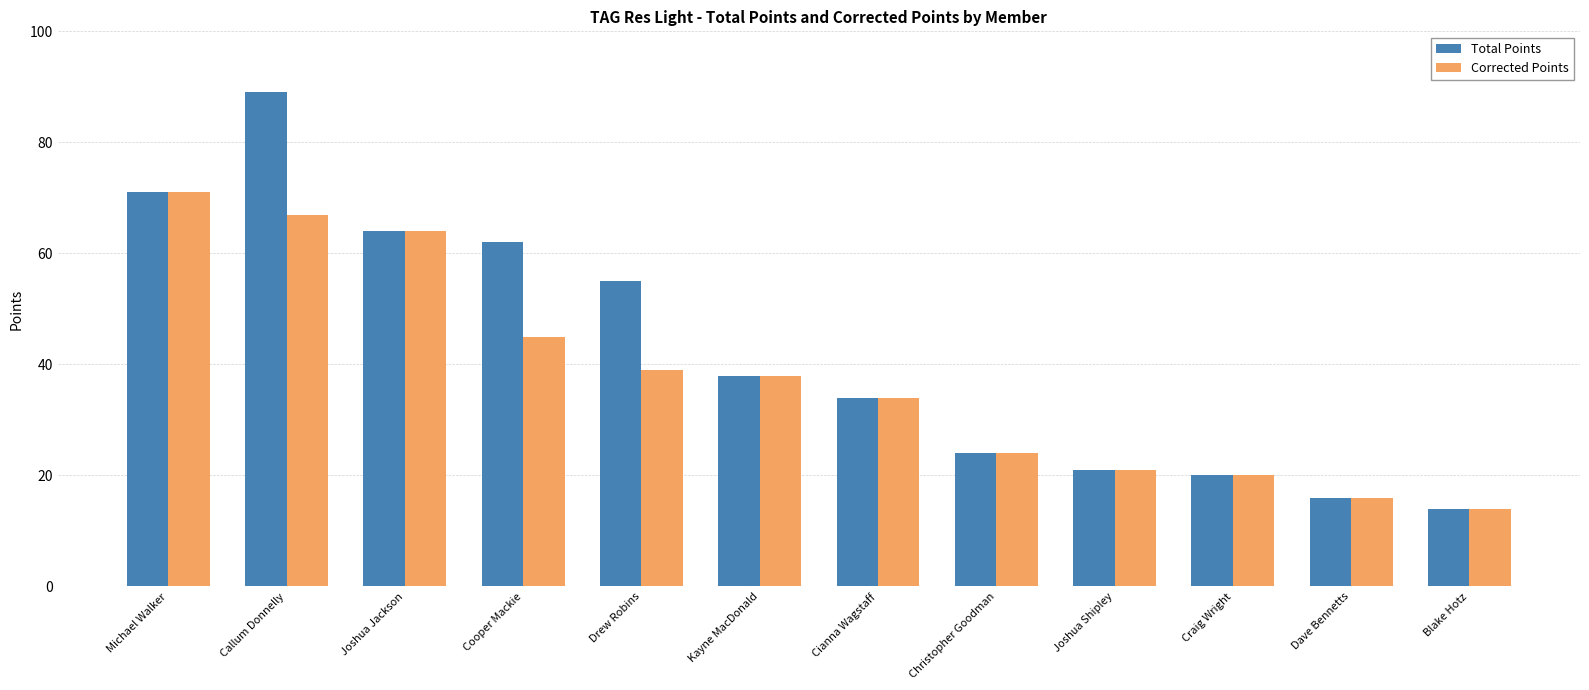

Which series has the largest range (max minus min)?

Total Points